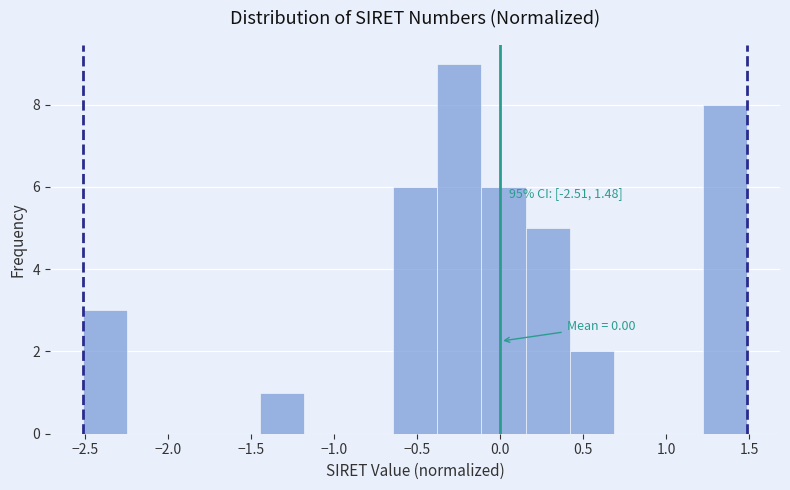

Over which range of the x-axis is the bar tallest?

-0.40 to -0.10